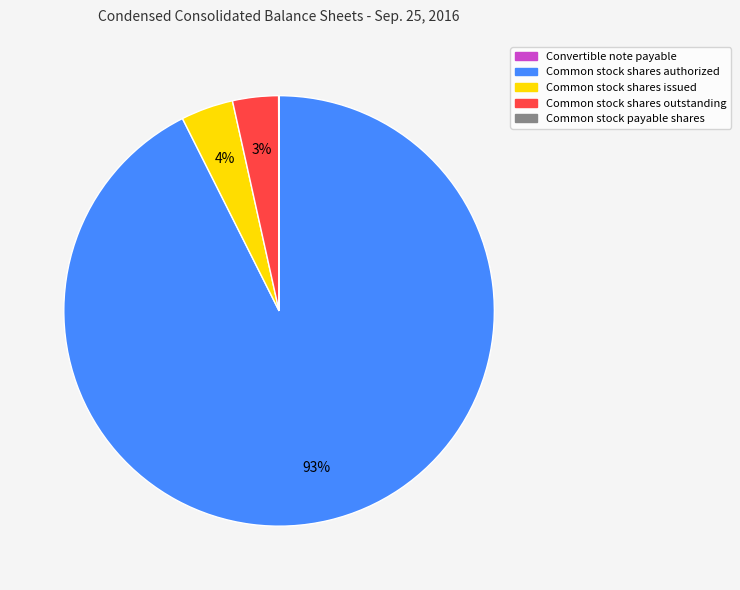

To the nearest percent, what is the difference between the largest and smallest slice percentages?

93%